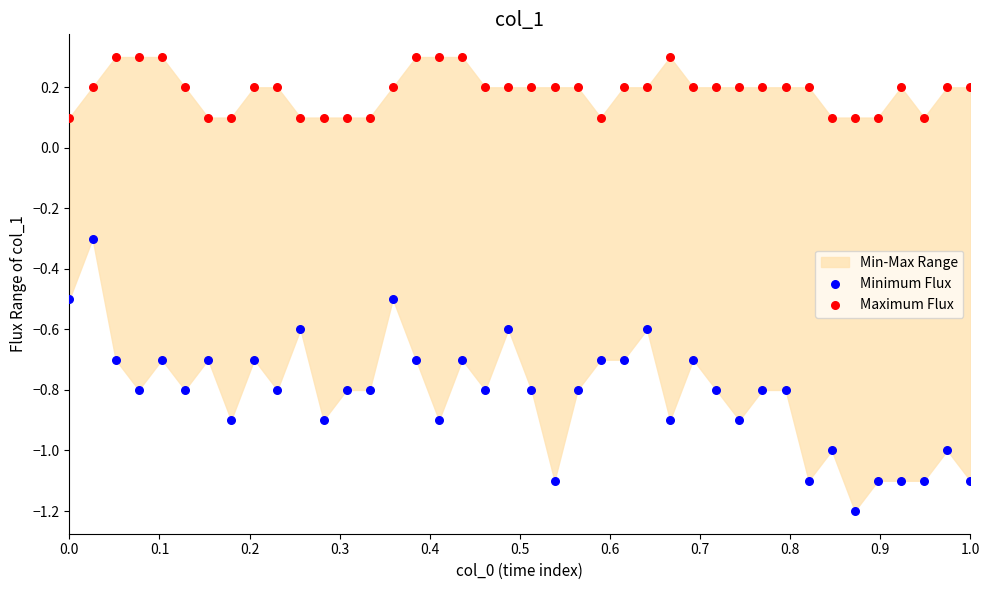

Across all data points, what is the range of X values (max minus min)?

1.0